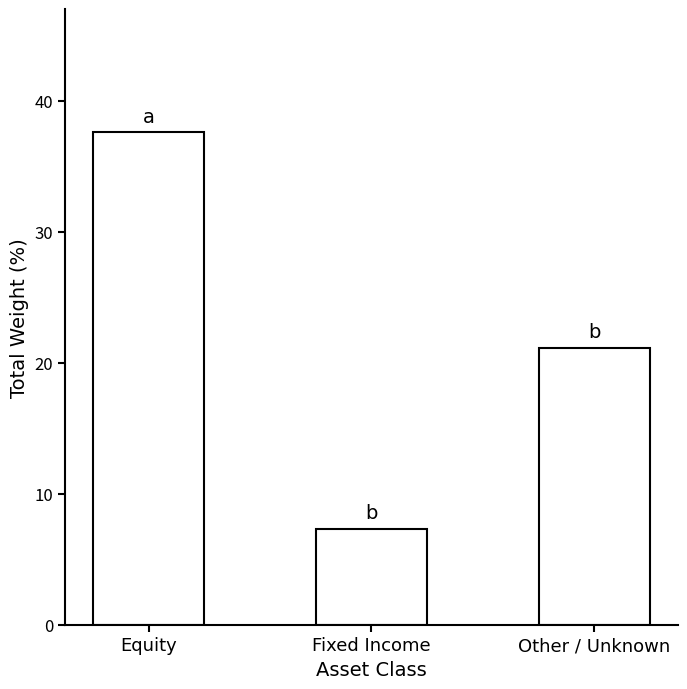

Read the value at Fixed Income.

7.3